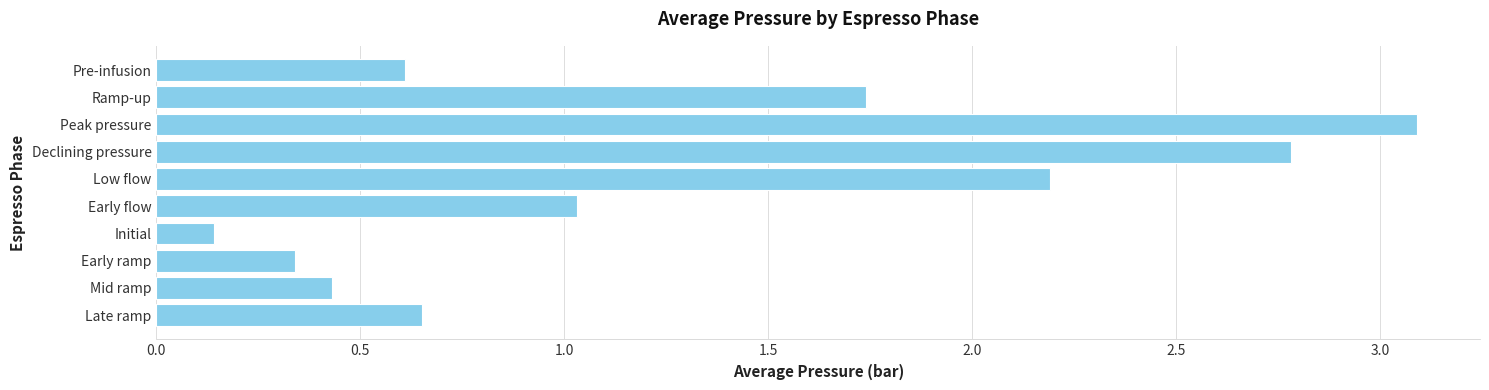

Rank the categories by value from lowest to highest.

Initial, Early ramp, Mid ramp, Pre-infusion, Late ramp, Early flow, Ramp-up, Low flow, Declining pressure, Peak pressure